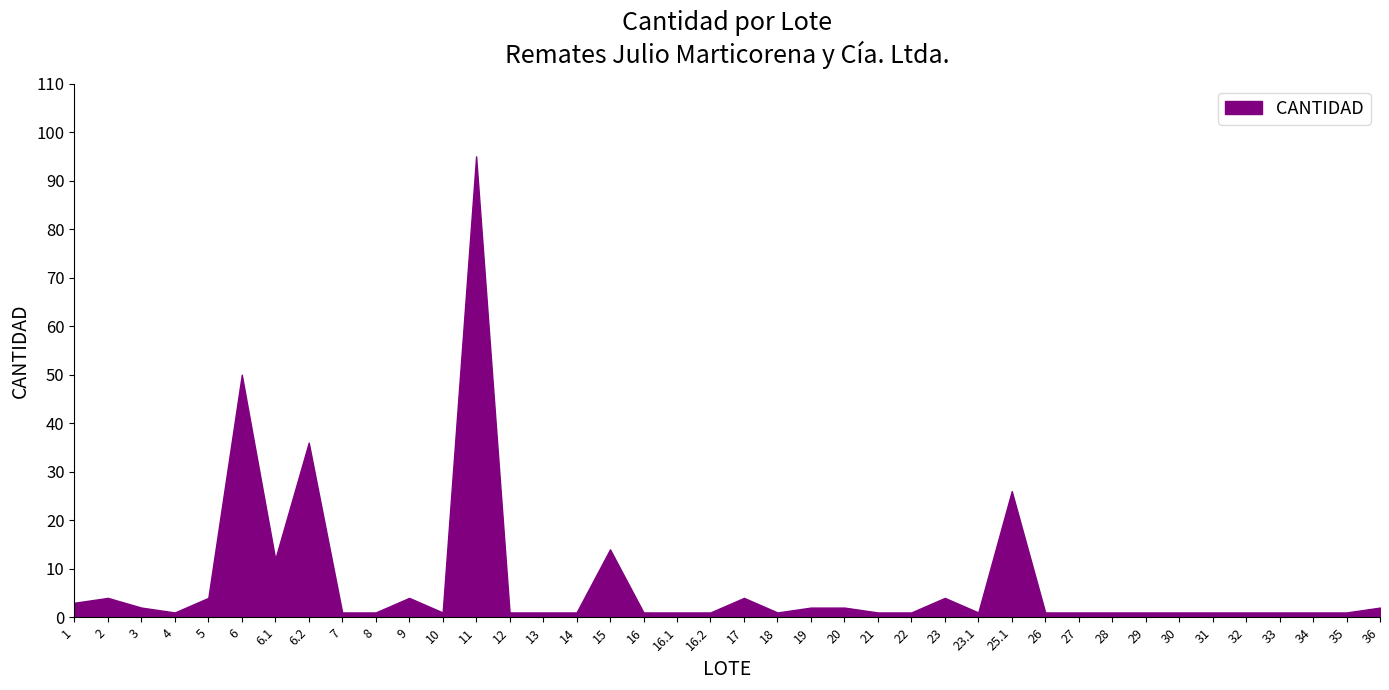

List the labels in order of value, smallest first.

4, 7, 8, 10, 12, 13, 14, 16, 16.1, 16.2, 18, 21, 22, 23.1, 26, 27, 28, 29, 30, 31, 32, 33, 34, 35, 3, 19, 20, 36, 1, 2, 5, 9, 17, 23, 6.1, 15, 25.1, 6.2, 6, 11